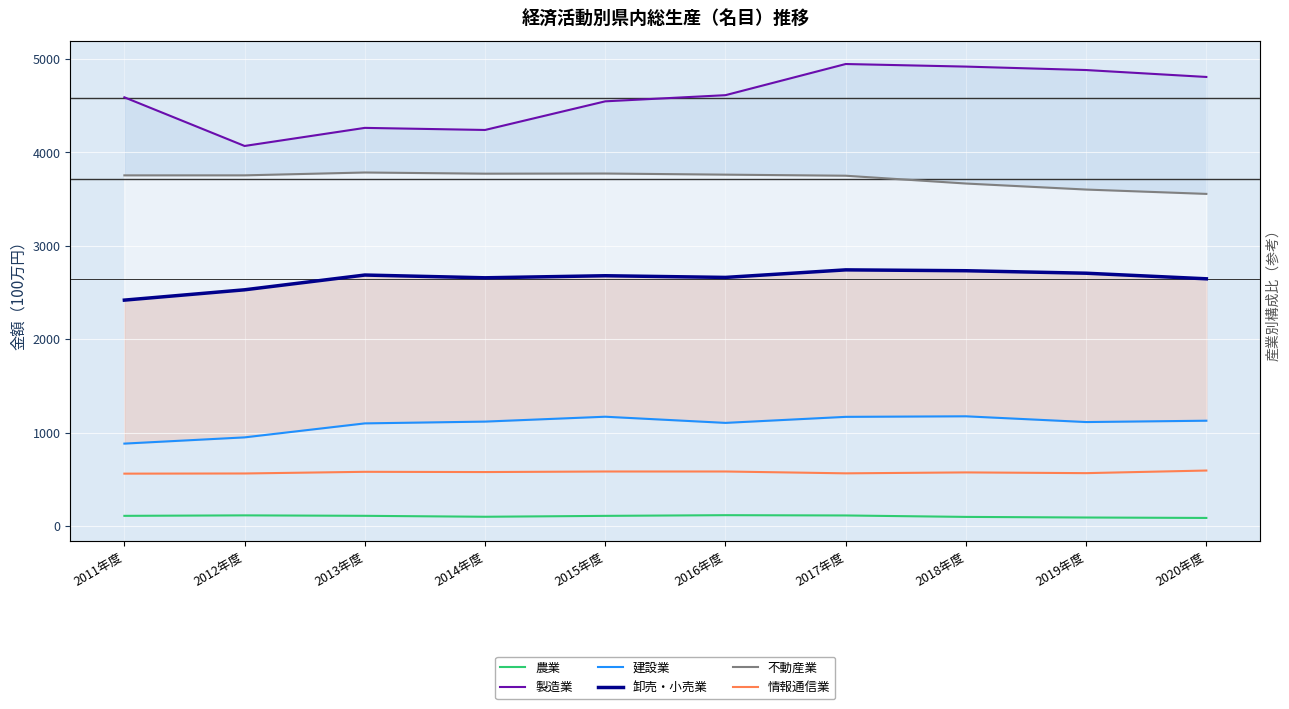

Which series has the largest total across all categories?

製造業